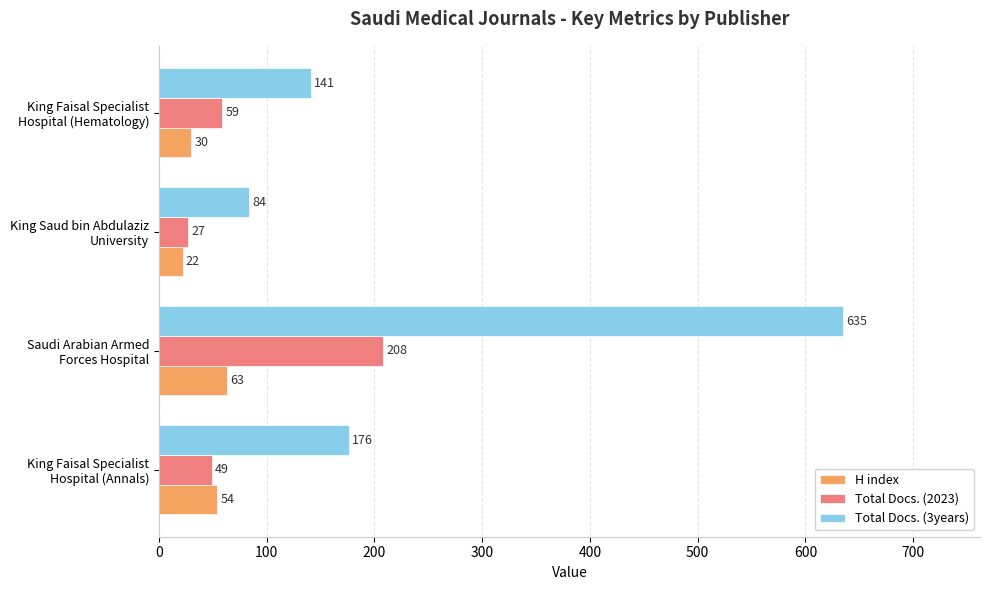

How many H index values are between 30 and 63?

3